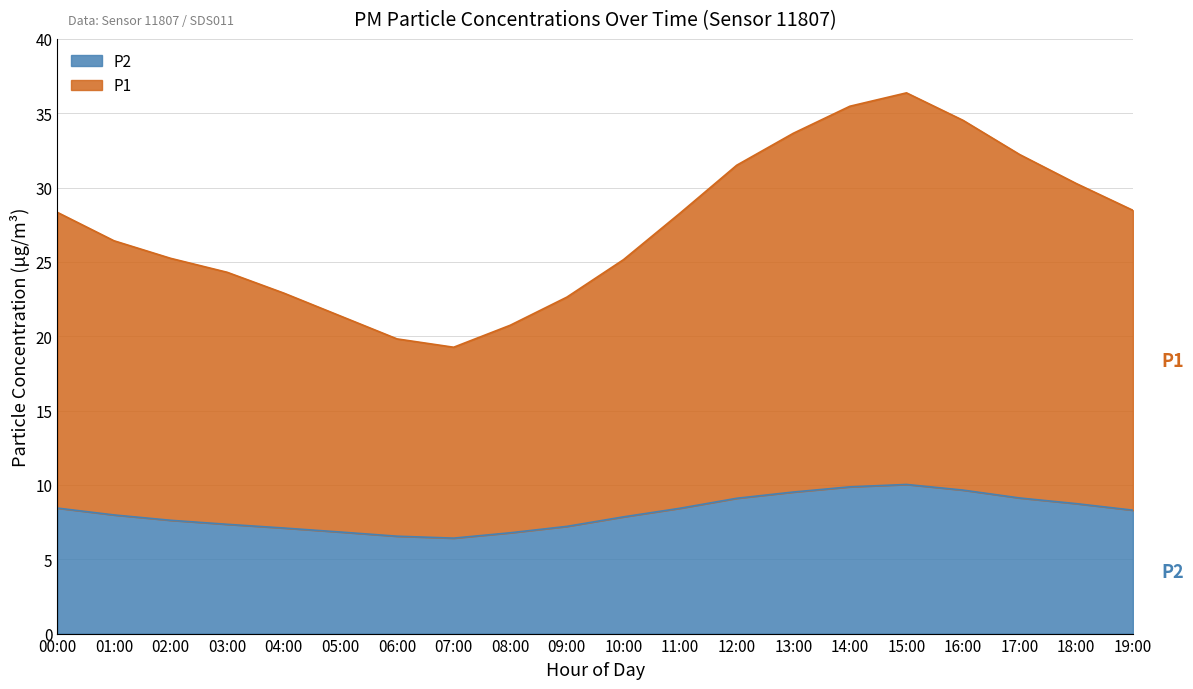

At which label does P2 reach its minimum?

07:00